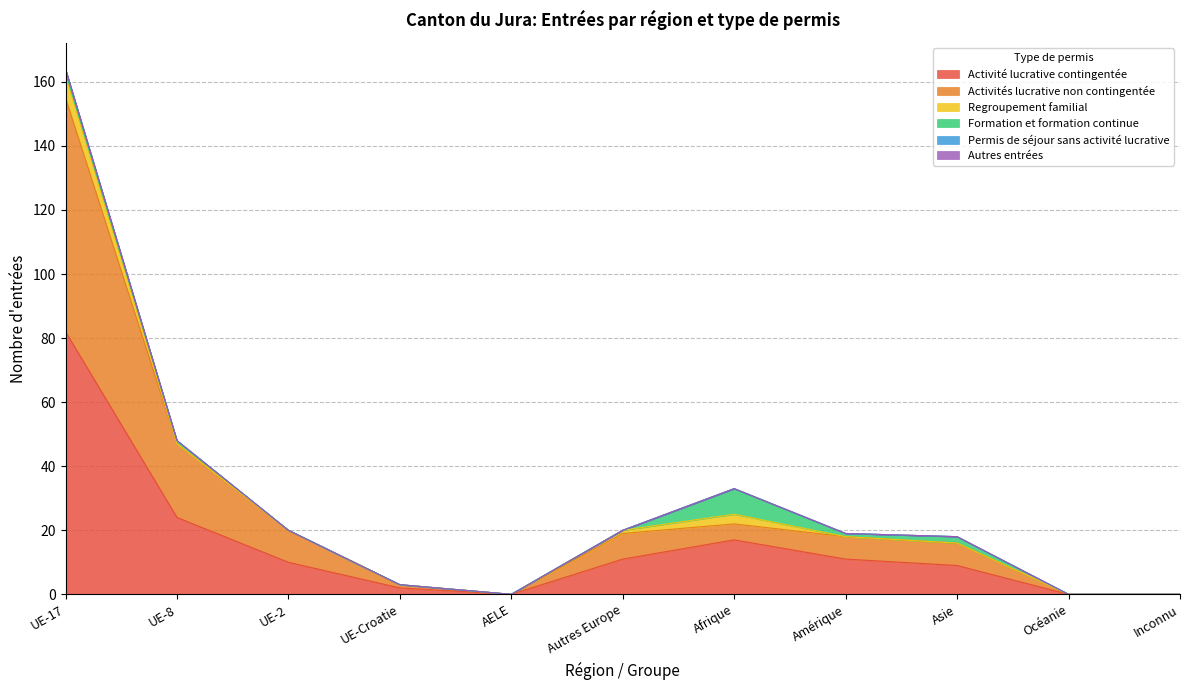

At how many categories does at least one series exceed 70?

1